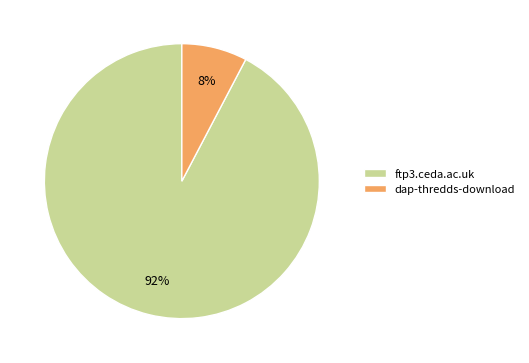

Does dap-thredds-download represent more than half of the total?

No